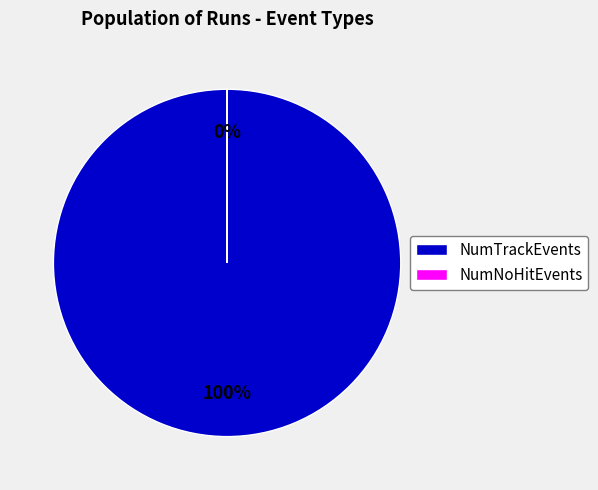

To the nearest percent, what is the average slice percentage?

50%